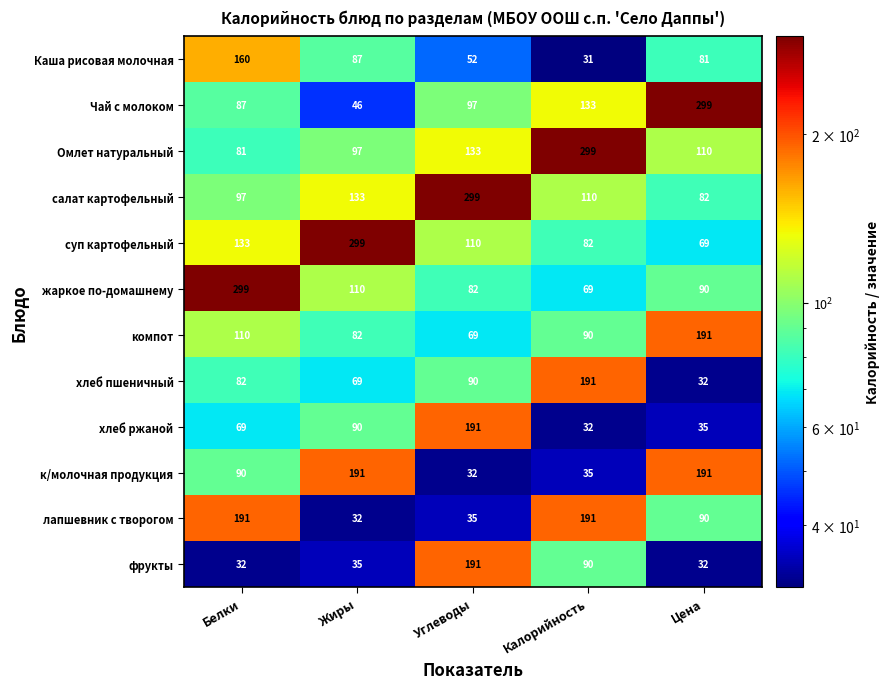

At how many categories does at least one series exceed 46?

5